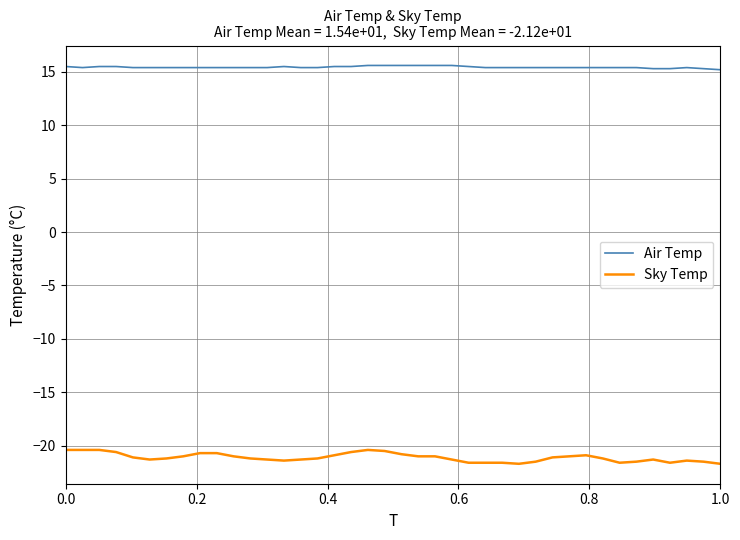

True or false: Sky Temp and Air Temp cross at least once.

False